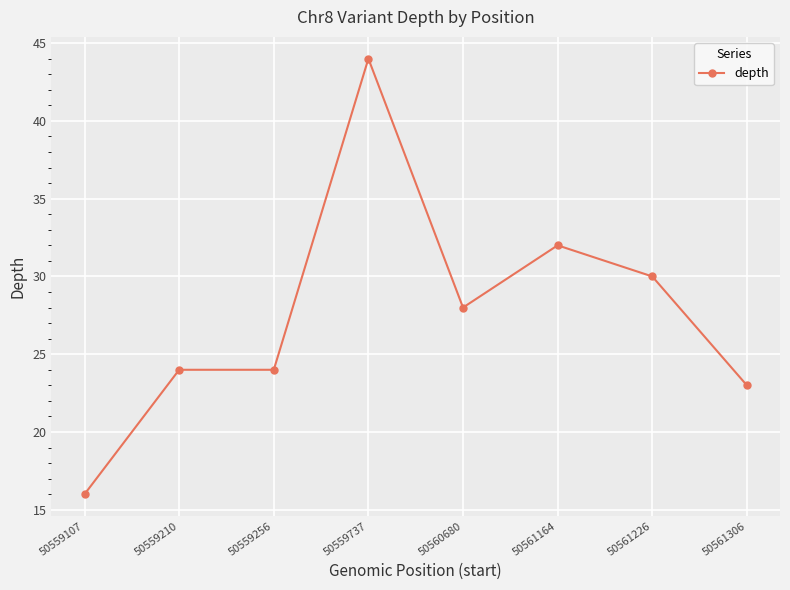

How many lines are shown in the chart?

1